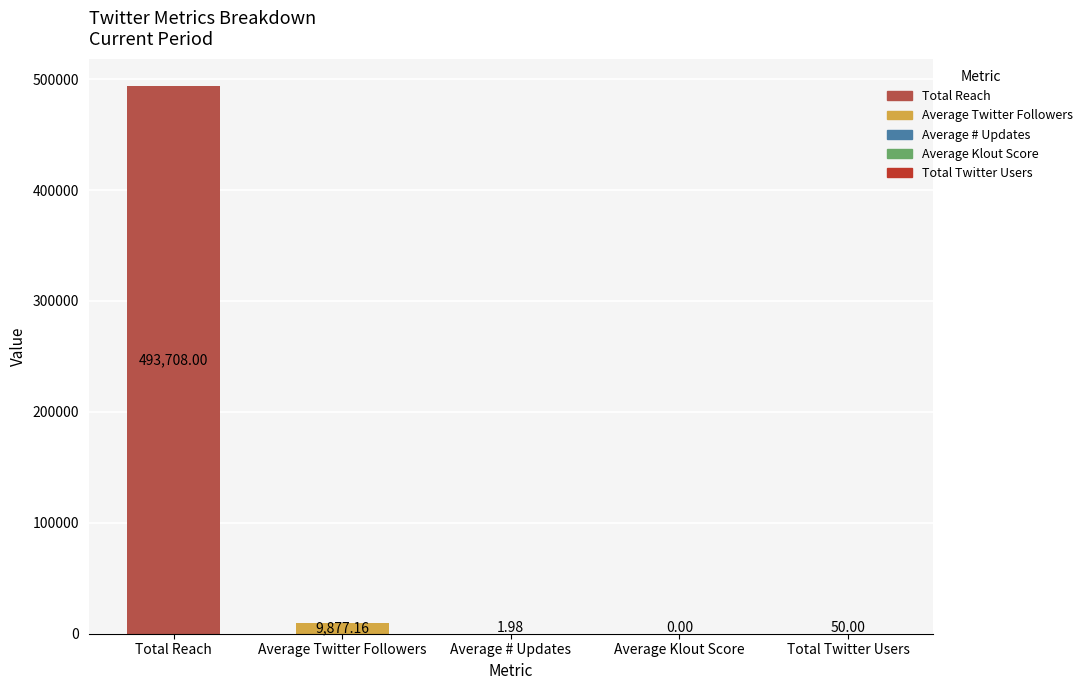

What is the sum of all values?

503637.1